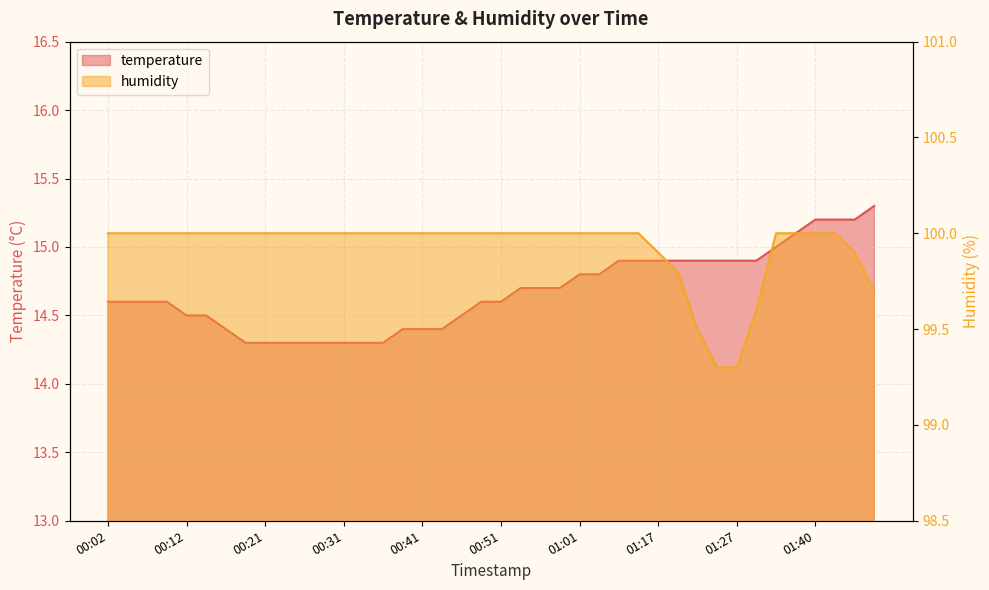

What is the label of the 5th point from the right?

01:37